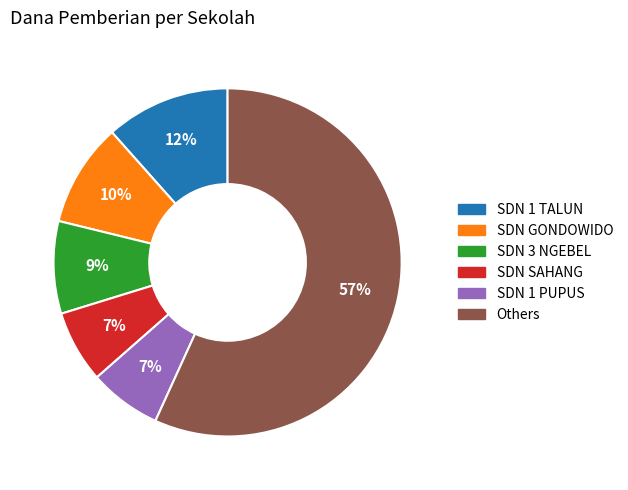

To the nearest percent, what is the average slice percentage?

17%